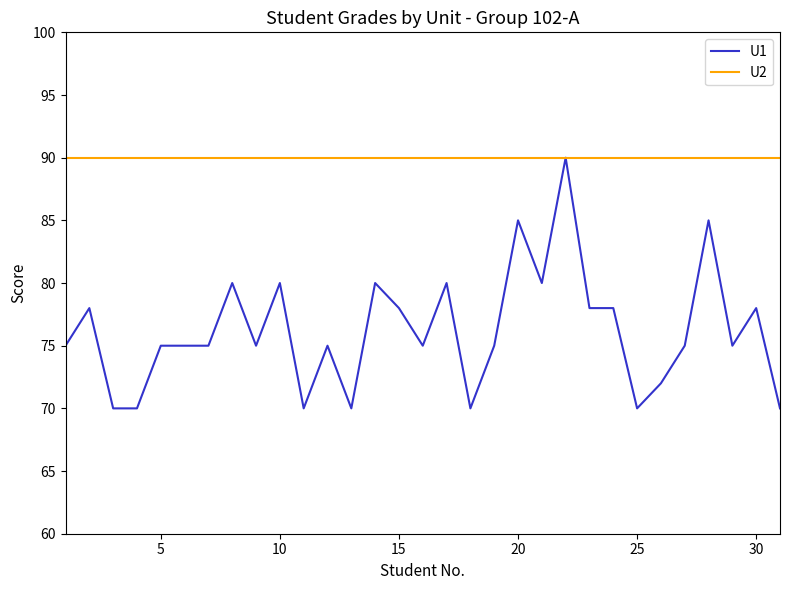

What is the highest value of the U2 series?

90